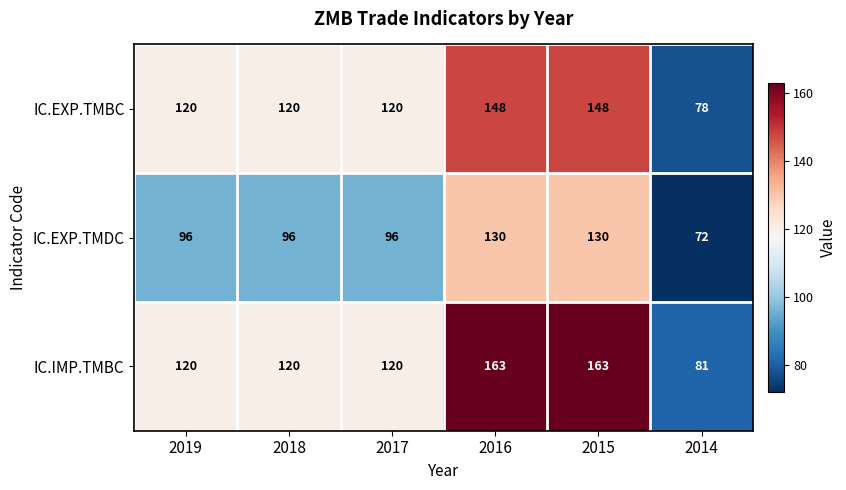

Reading left to right, list all the values displayed in this chart.

IC.EXP.TMBC: 120	120	120	148	148	78
IC.EXP.TMDC: 96	96	96	130	130	72
IC.IMP.TMBC: 120	120	120	163	163	81